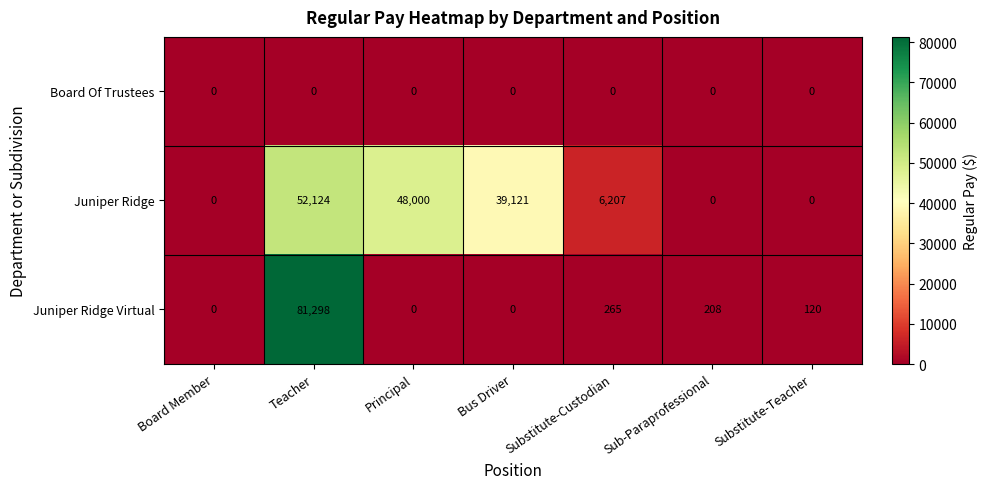

How many categories are shown in the chart?

7